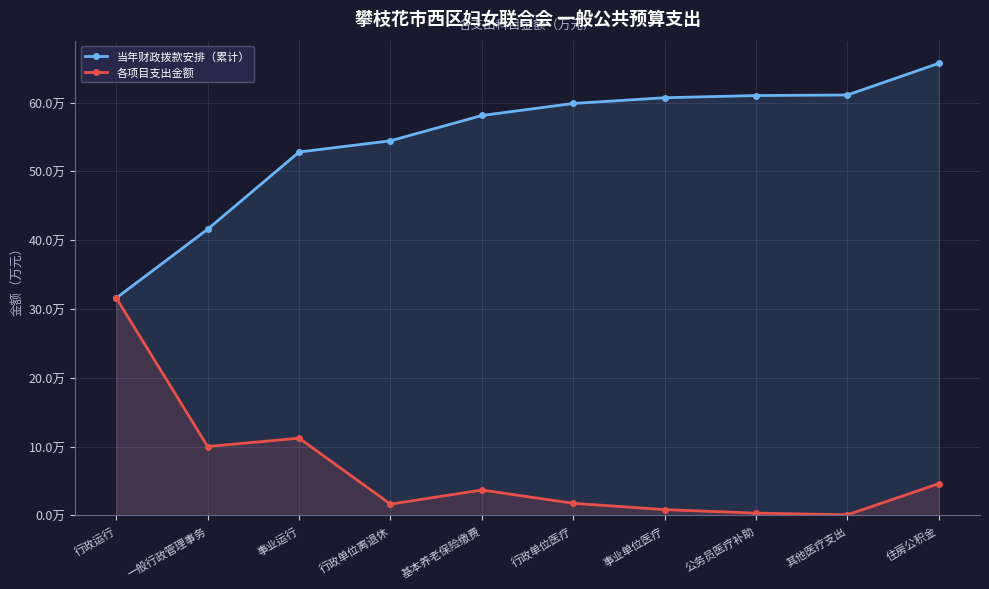

Which label corresponds to the smallest value in the chart?

其他医疗支出